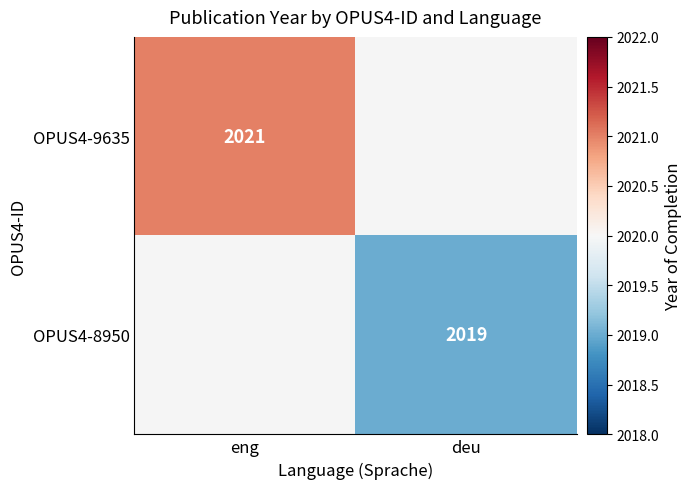

The value of OPUS4-9635 at eng is 1088. True or false?

False